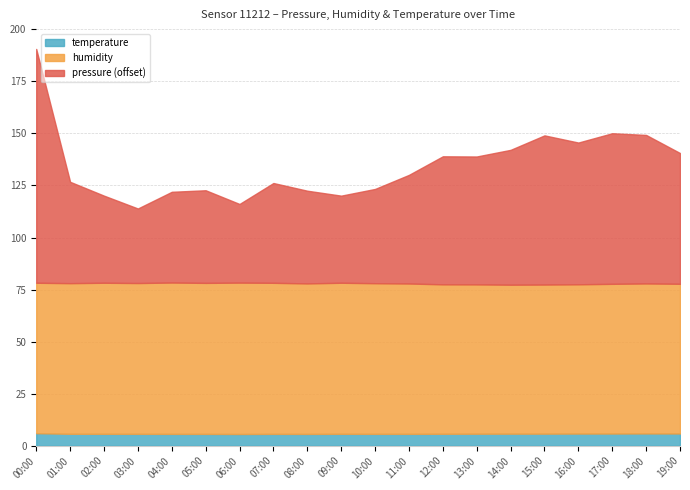

What is the sum of all temperature values?

115.0